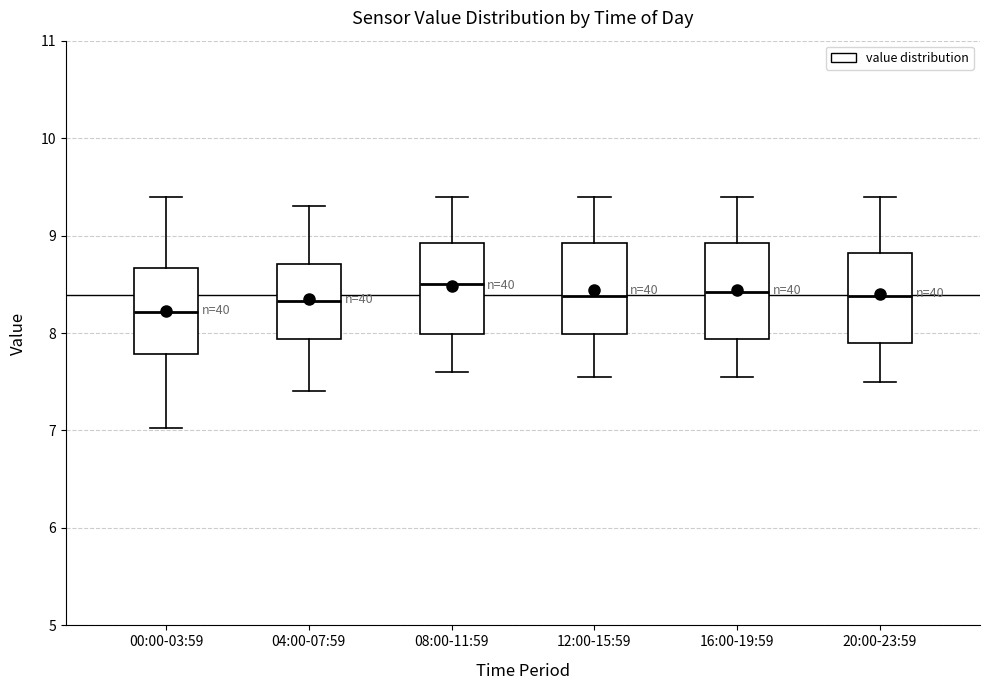

Reading left to right, read every box against the y-axis: the position of its median line, the range the box covers, and the ends of its whiskers. The values are not printed on the chart, so give them approximately, as read against the axis.

00:00-03:59: median 8.2, box 7.8 to 8.7, whiskers 7.0 to 9.4
04:00-07:59: median 8.3, box 7.9 to 8.7, whiskers 7.4 to 9.3
08:00-11:59: median 8.5, box 8.0 to 8.9, whiskers 7.6 to 9.4
12:00-15:59: median 8.4, box 8.0 to 8.9, whiskers 7.6 to 9.4
16:00-19:59: median 8.4, box 7.9 to 8.9, whiskers 7.6 to 9.4
20:00-23:59: median 8.4, box 7.9 to 8.8, whiskers 7.5 to 9.4